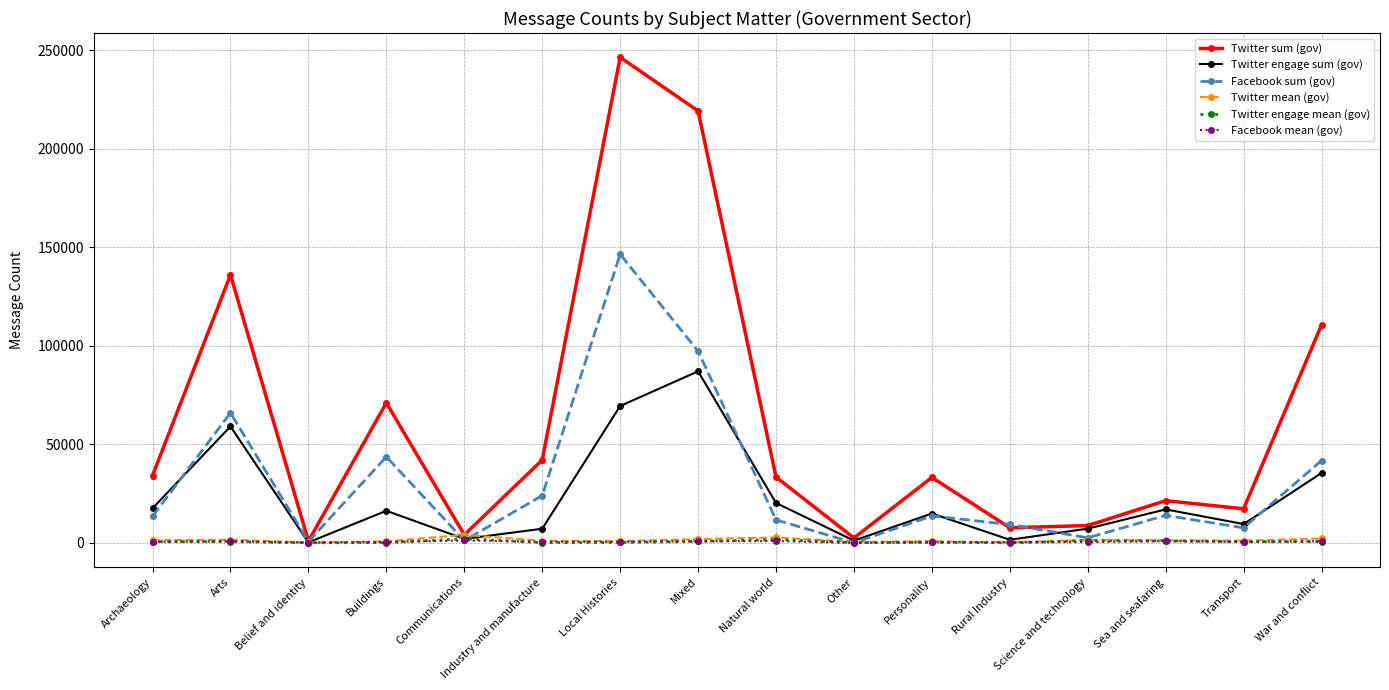

What is the label of the 15th point from the right?

Arts